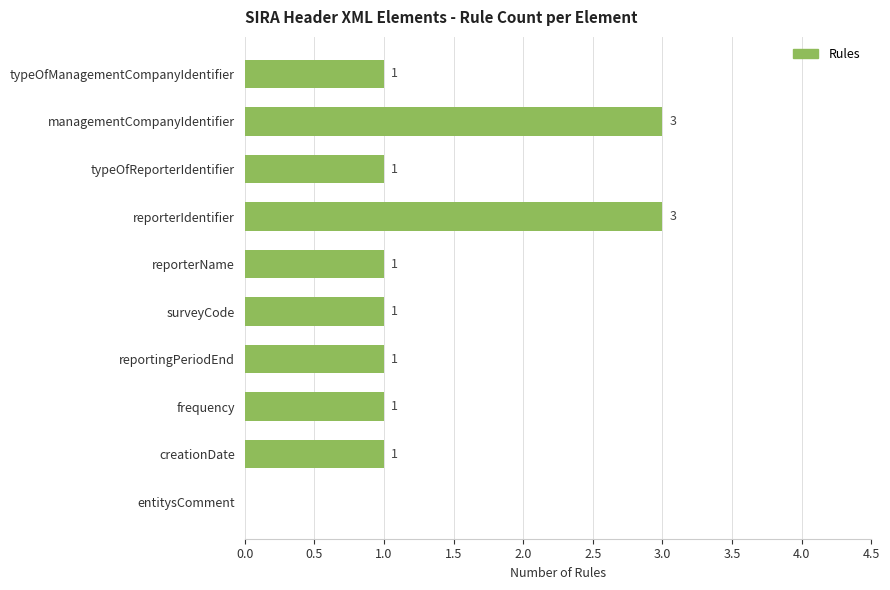

Is it true that the value at reportingPeriodEnd is 1?

True